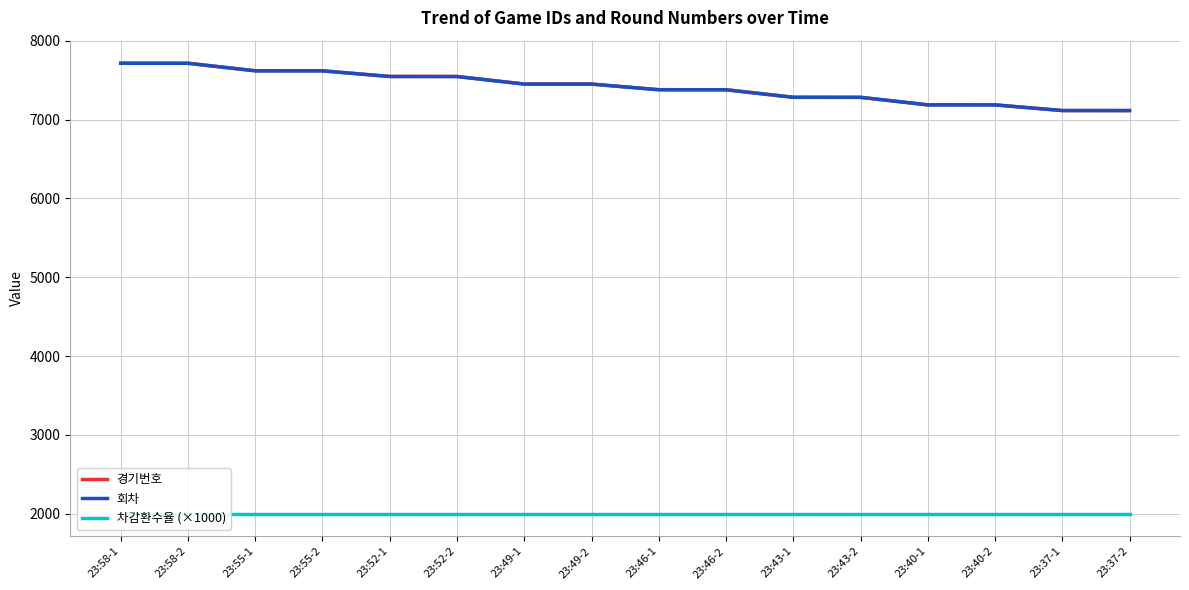

What is the spread (max minus min) of values at 23:58-1?

5715